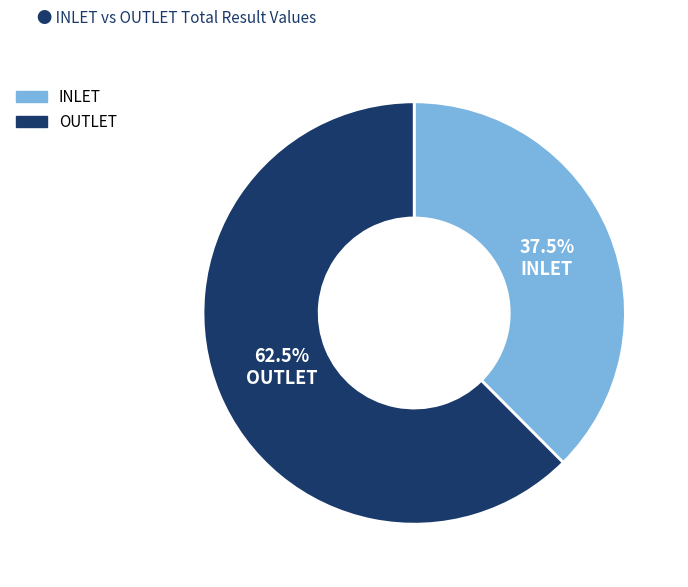

Count the number of slices in the pie.

2